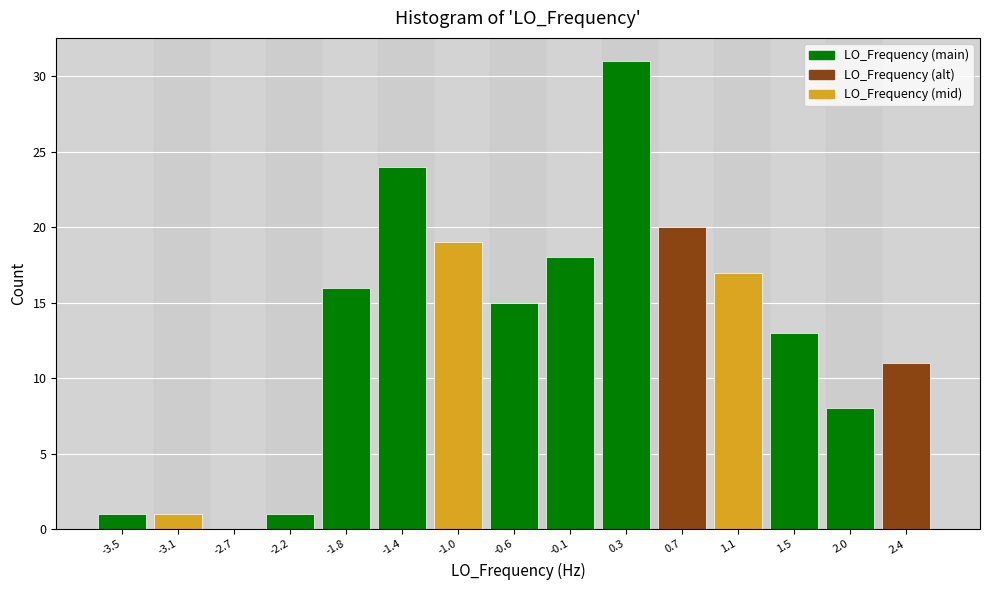

Reading right to left, transcribe all the data shown in this chart.

2.4=11	2.0=8	1.5=13	1.1=17	0.7=20	0.3=31	-0.1=18	-0.6=15	-1.0=19	-1.4=24	-1.8=16	-2.2=1	-2.7=0	-3.1=1	-3.5=1